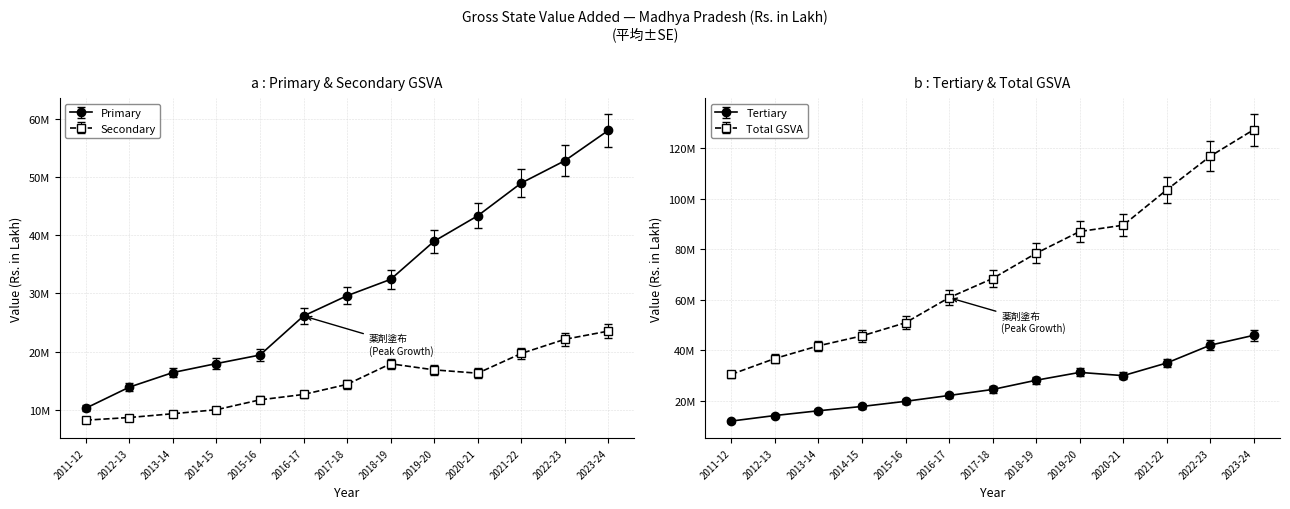

At which label does Tertiary reach its peak?

2023-24